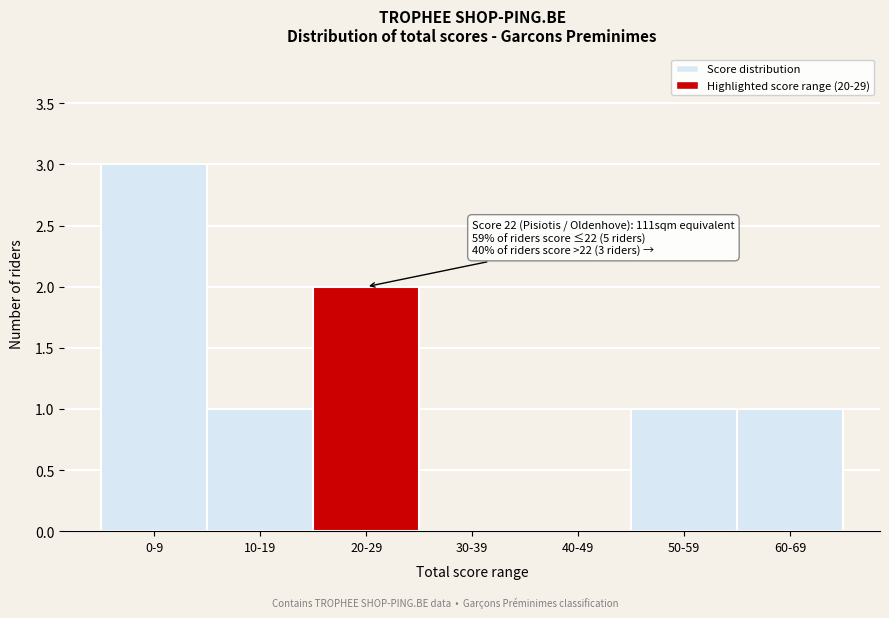

Reading left to right, what are all the values shown in this chart?

0-9=3	10-19=1	20-29=2	30-39=0	40-49=0	50-59=1	60-69=1